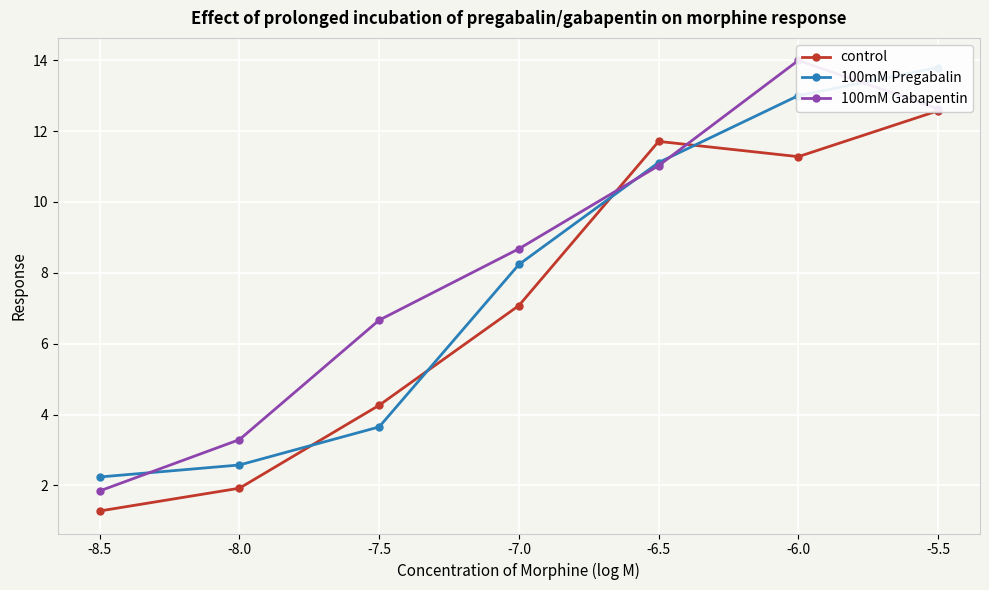

What is the difference between the maximum and second lowest values in the control series?

10.7